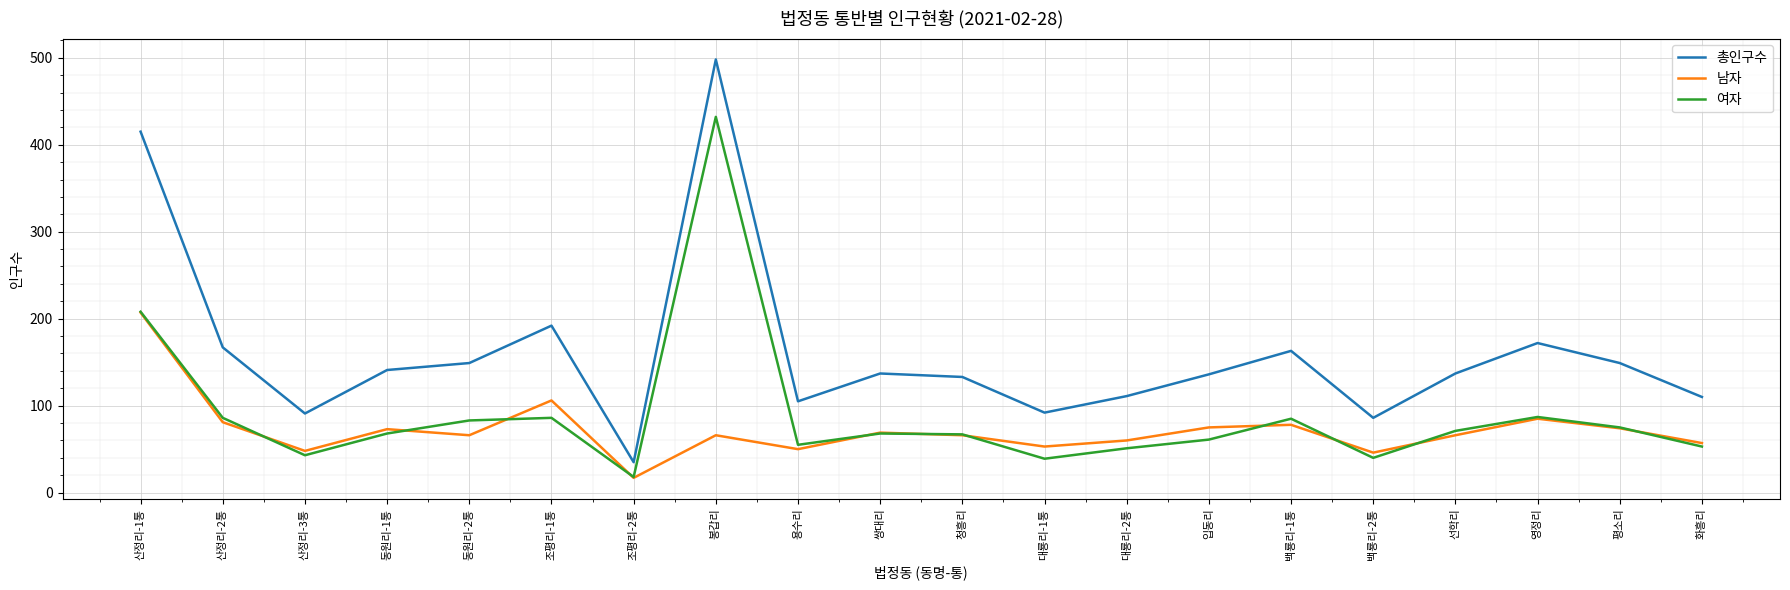

What is the difference between the maximum and minimum values in the 남자 series?

190